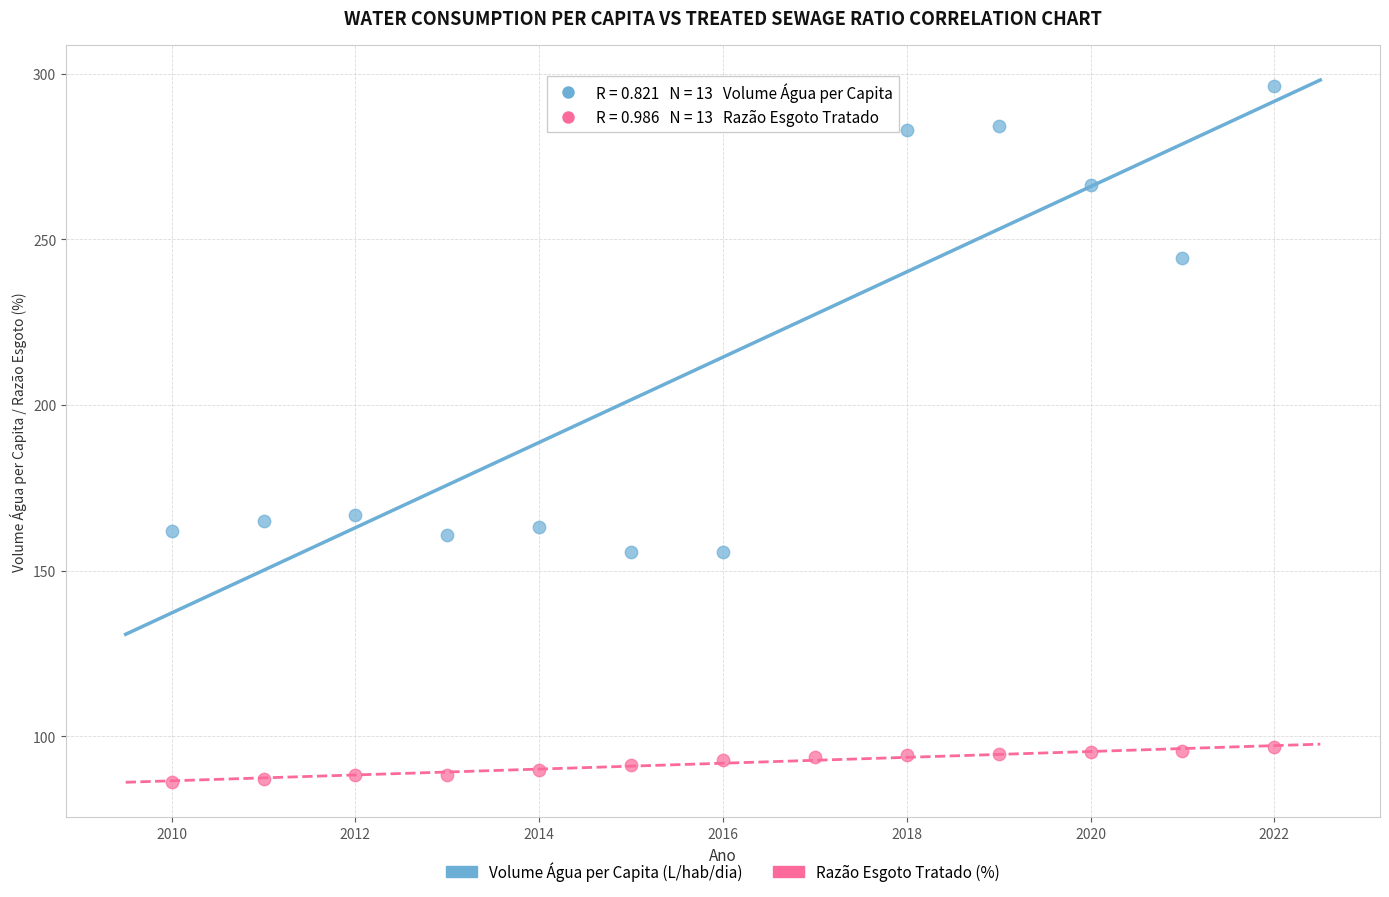

Which series contains the highest Y value?

Volume Água per Capita (L/hab/dia)